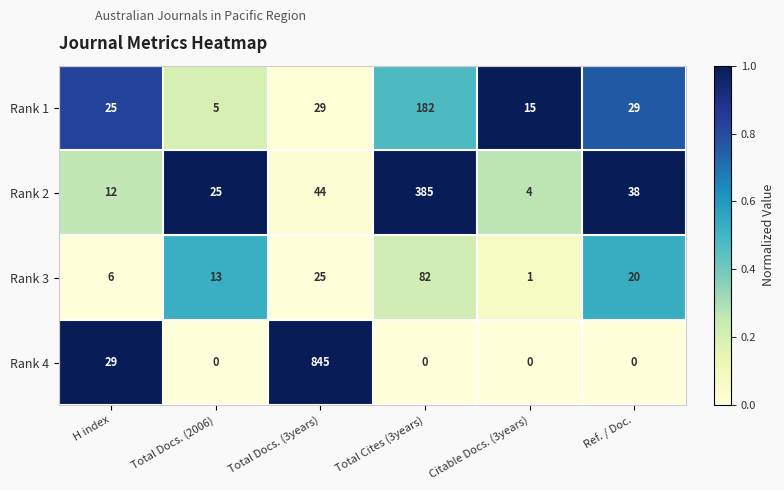

True or false: Rank 4 has a value of -439 at Citable Docs. (3years).

False